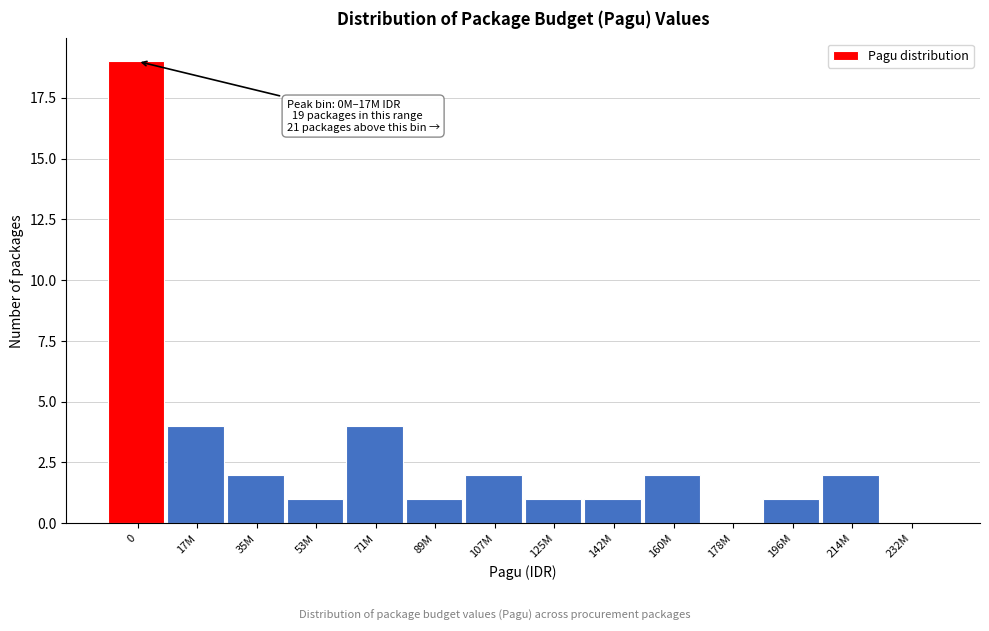

Reading left to right, transcribe all the data shown in this chart.

0=19	17M=4	35M=2	53M=1	71M=4	89M=1	107M=2	125M=1	142M=1	160M=2	178M=0	196M=1	214M=2	232M=0